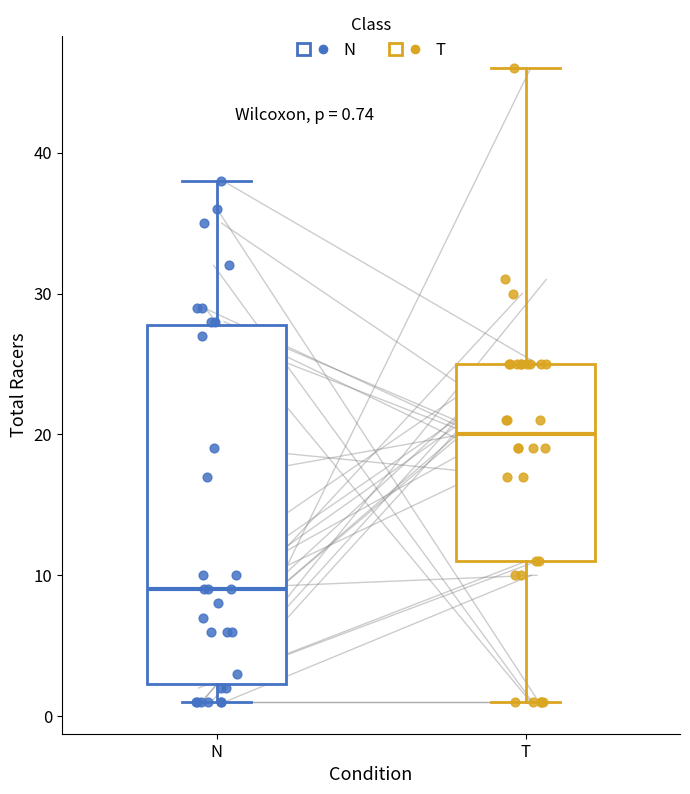

Which box is the tallest, from its lower edge to its upper edge?

N